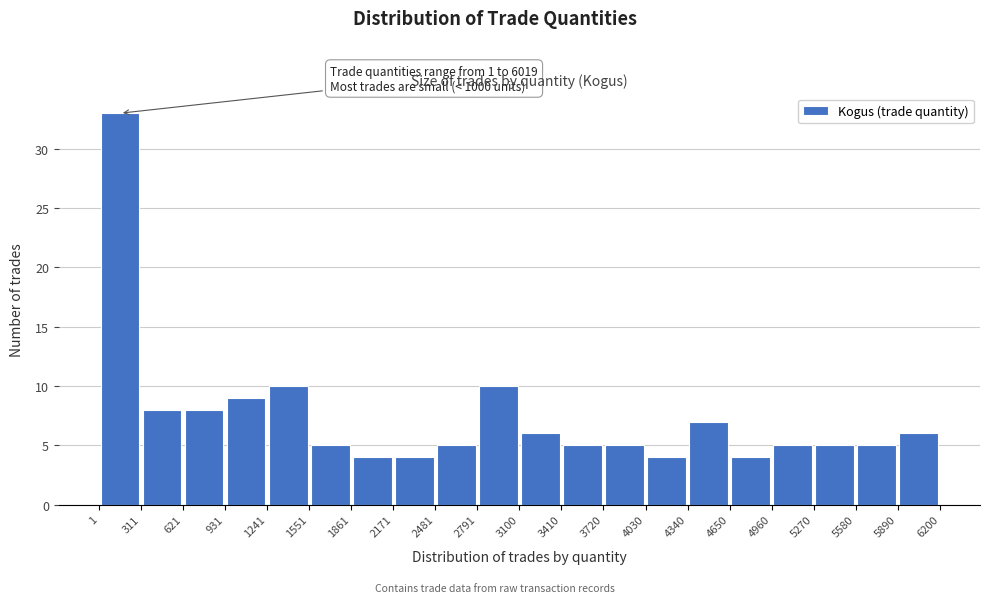

Which range on the x-axis has the tallest bar?

1 to 311